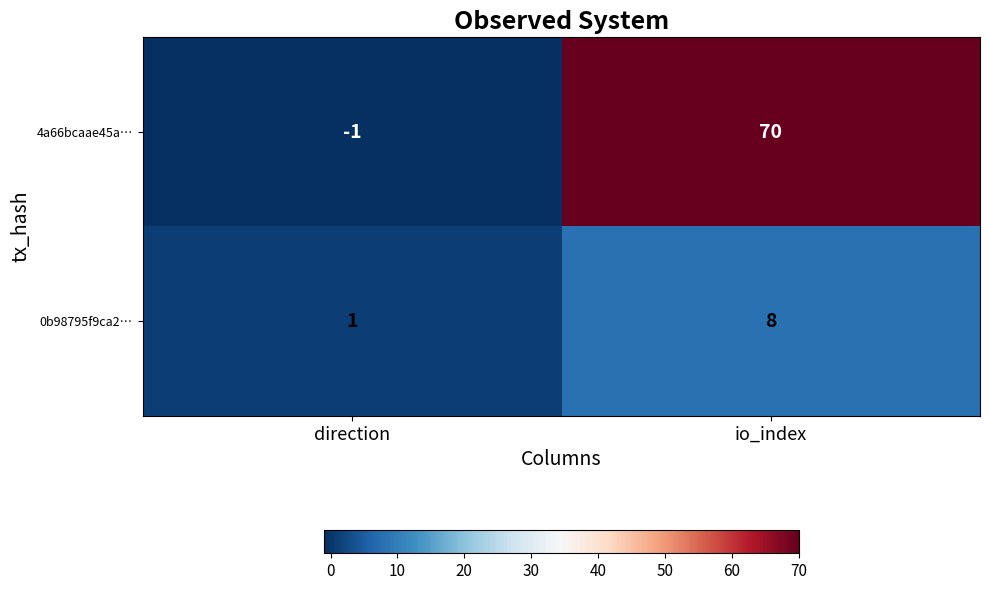

Count the number of categories in the chart.

2